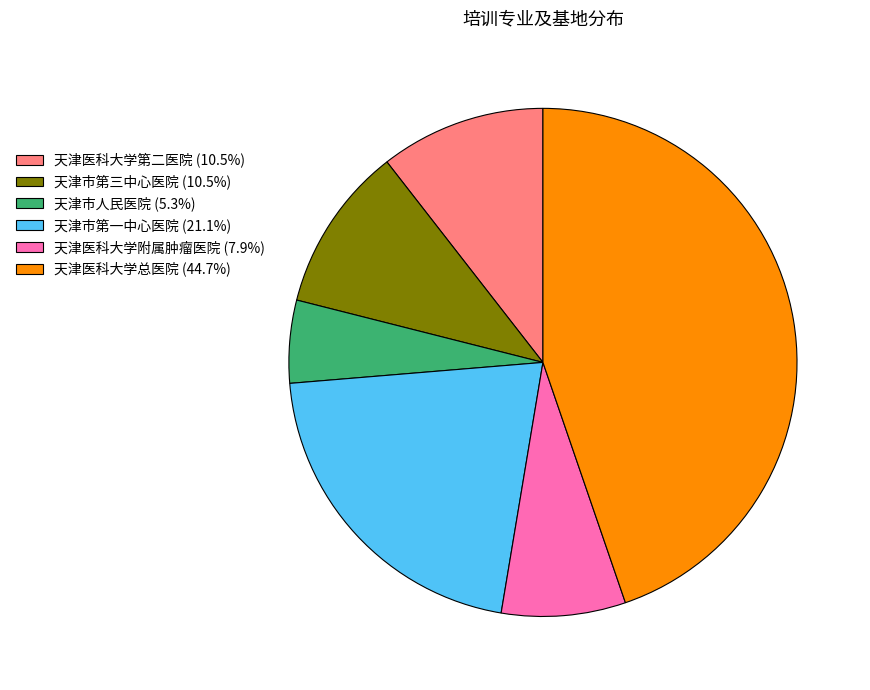

Is the sum of 天津市人民医院 (5.3%) and 天津市第一中心医院 (21.1%) greater than half?

No